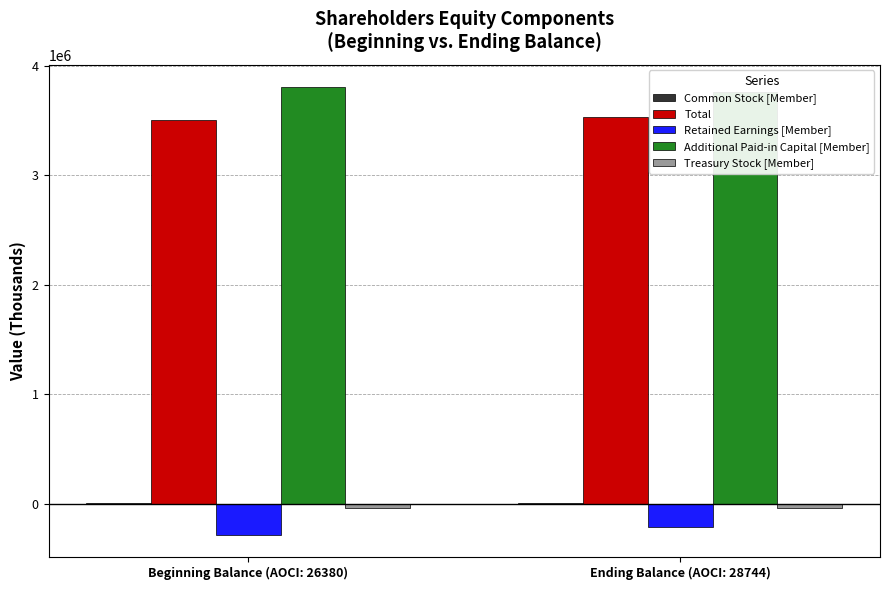

Reading left to right, extract all data points from this chart.

Common Stock [Member]: Beginning Balance (AOCI: 26380)=1042	Ending Balance (AOCI: 28744)=1042
Total: Beginning Balance (AOCI: 26380)=3506230	Ending Balance (AOCI: 28744)=3533361
Retained Earnings [Member]: Beginning Balance (AOCI: 26380)=-285712	Ending Balance (AOCI: 28744)=-212633
Additional Paid-in Capital [Member]: Beginning Balance (AOCI: 26380)=3807167	Ending Balance (AOCI: 28744)=3758855
Treasury Stock [Member]: Beginning Balance (AOCI: 26380)=-42647	Ending Balance (AOCI: 28744)=-42647